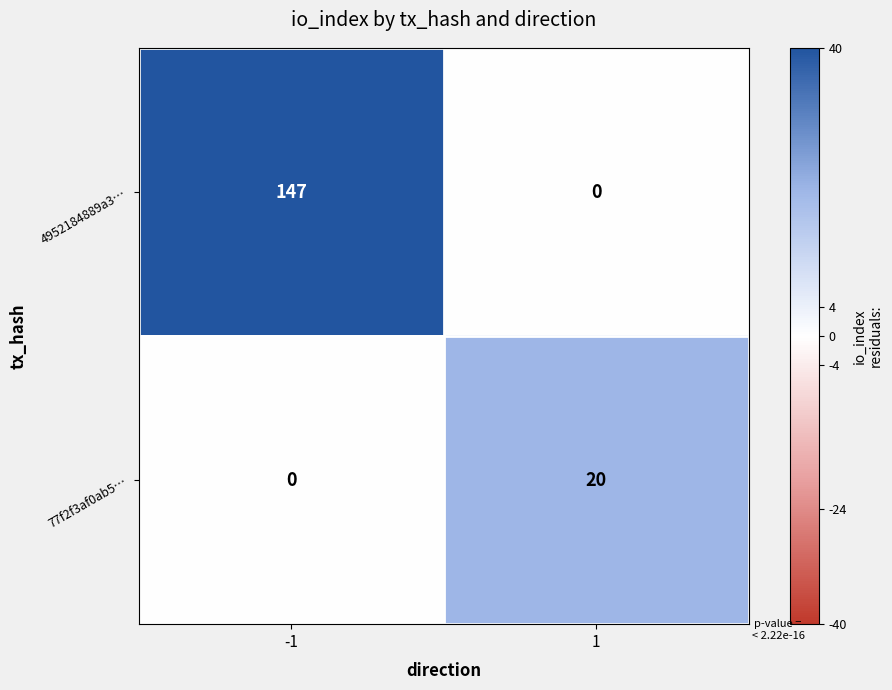

Which label corresponds to the largest value in the chart?

-1